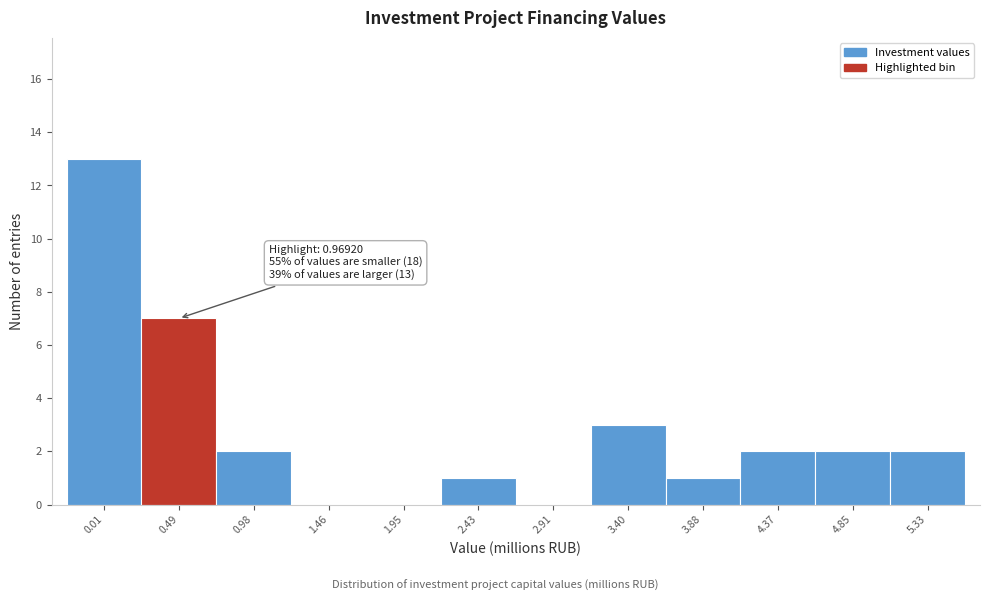

Reading left to right, what are all the values shown in this chart?

0.01=13	0.49=7	0.98=2	1.46=0	1.95=0	2.43=1	2.91=0	3.40=3	3.88=1	4.37=2	4.85=2	5.33=2